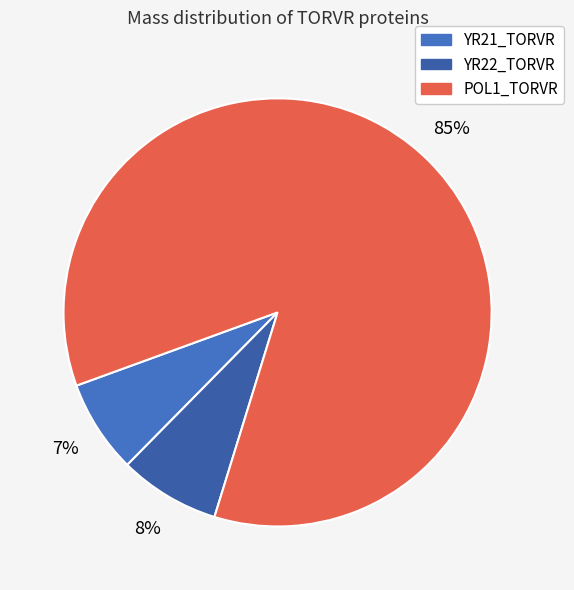

Is there any slice that represents more than half of the pie?

Yes